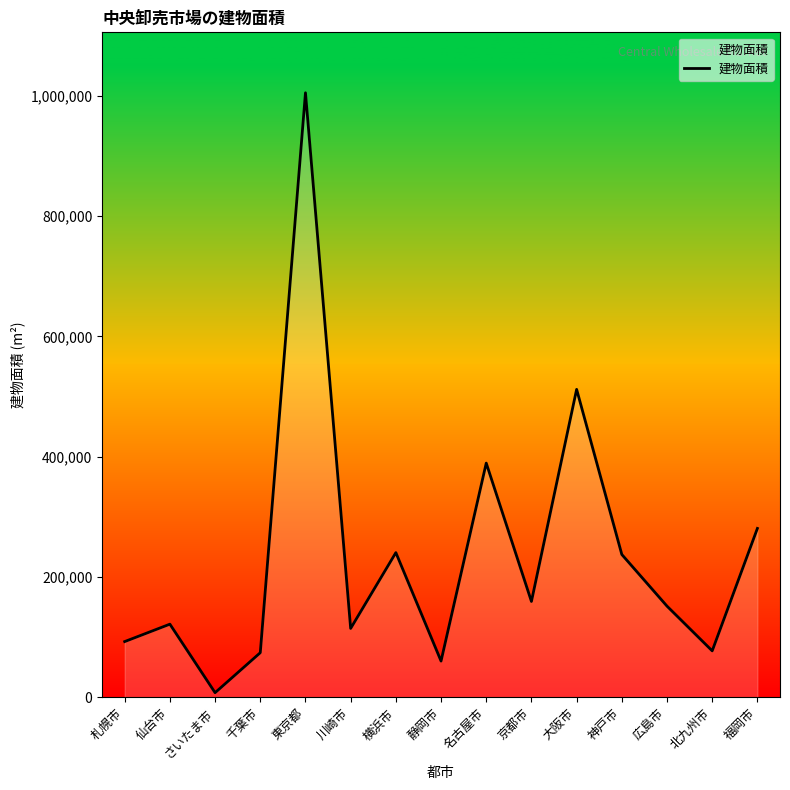

What is the greatest value displayed?

1004797